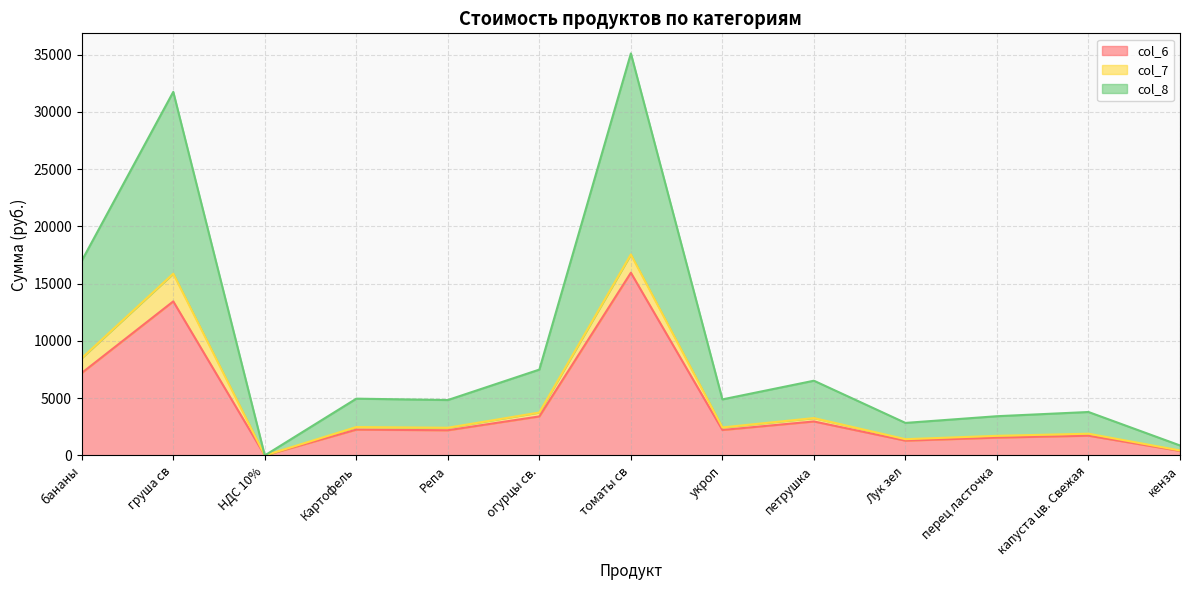

How many interior local peaks does the col_6 series have?

5